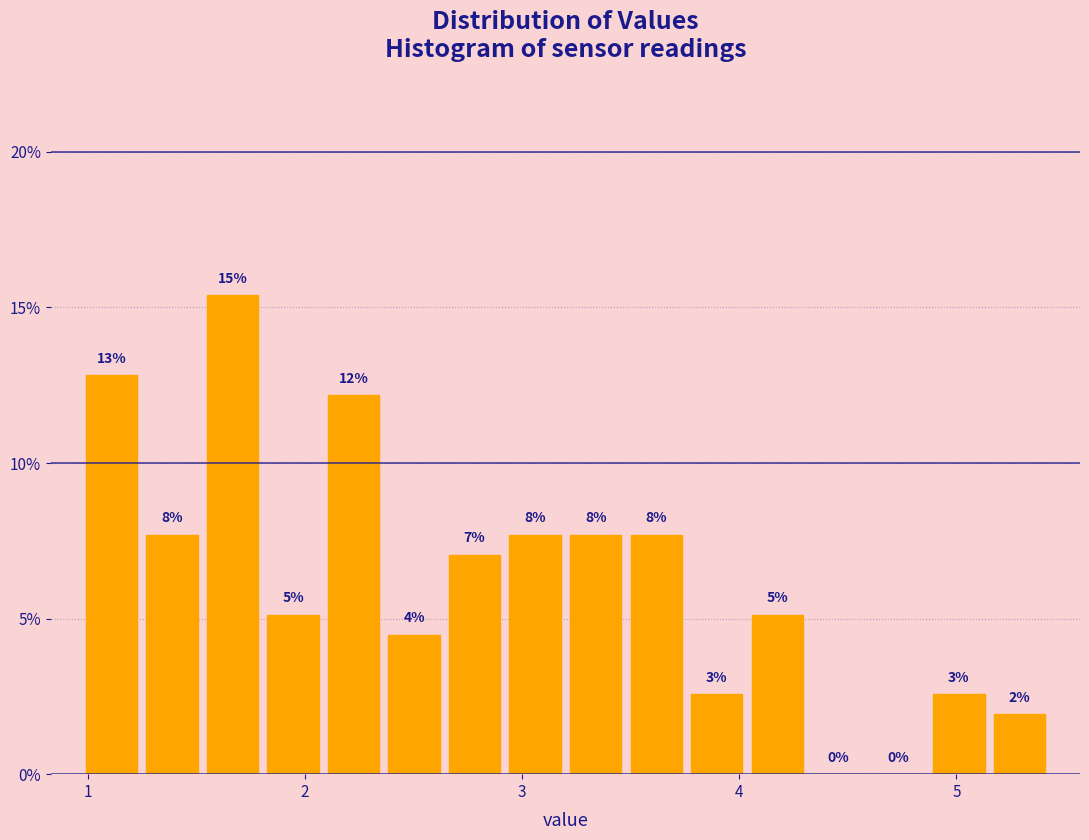

Around what value on the x-axis is the tallest bar? Give the approximate position of its centre, as read against the axis.

1.7